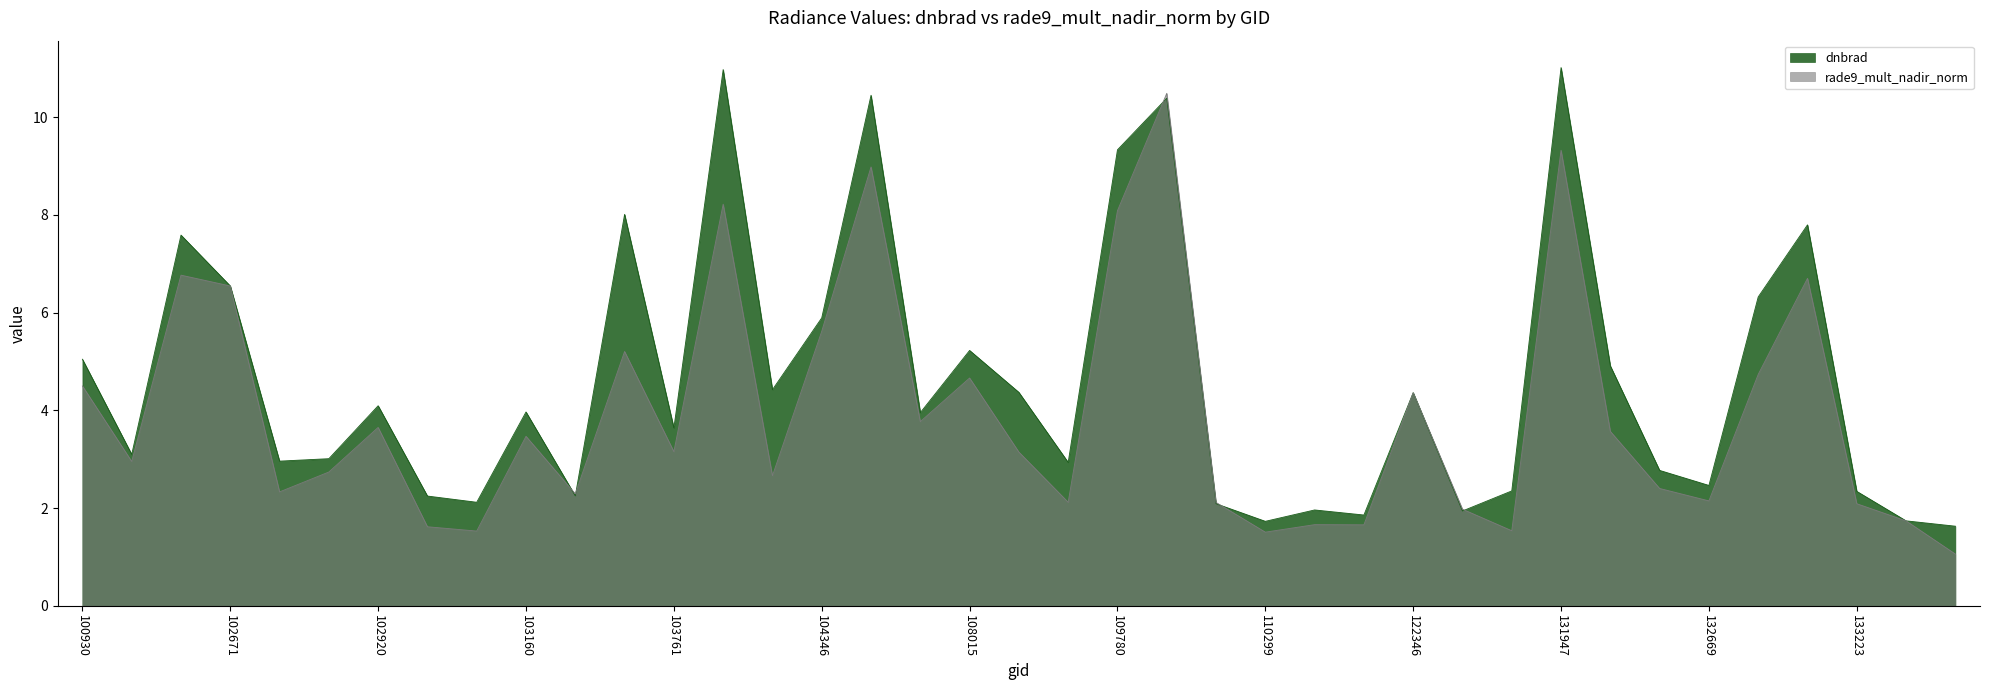

At how many categories does at least one series exceed 7?

8